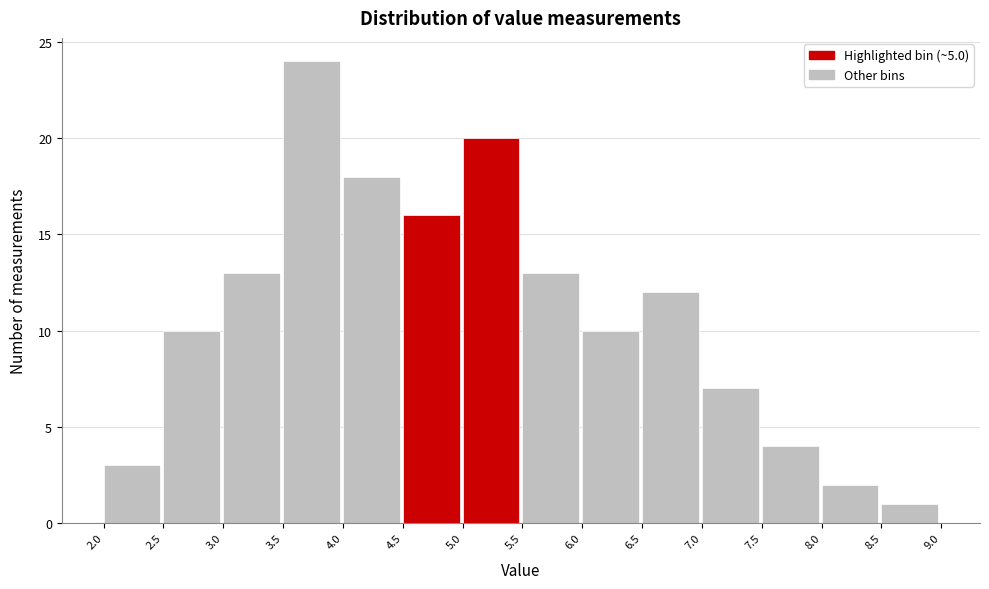

Over which range of the x-axis is the bar tallest?

3.5 to 4.0